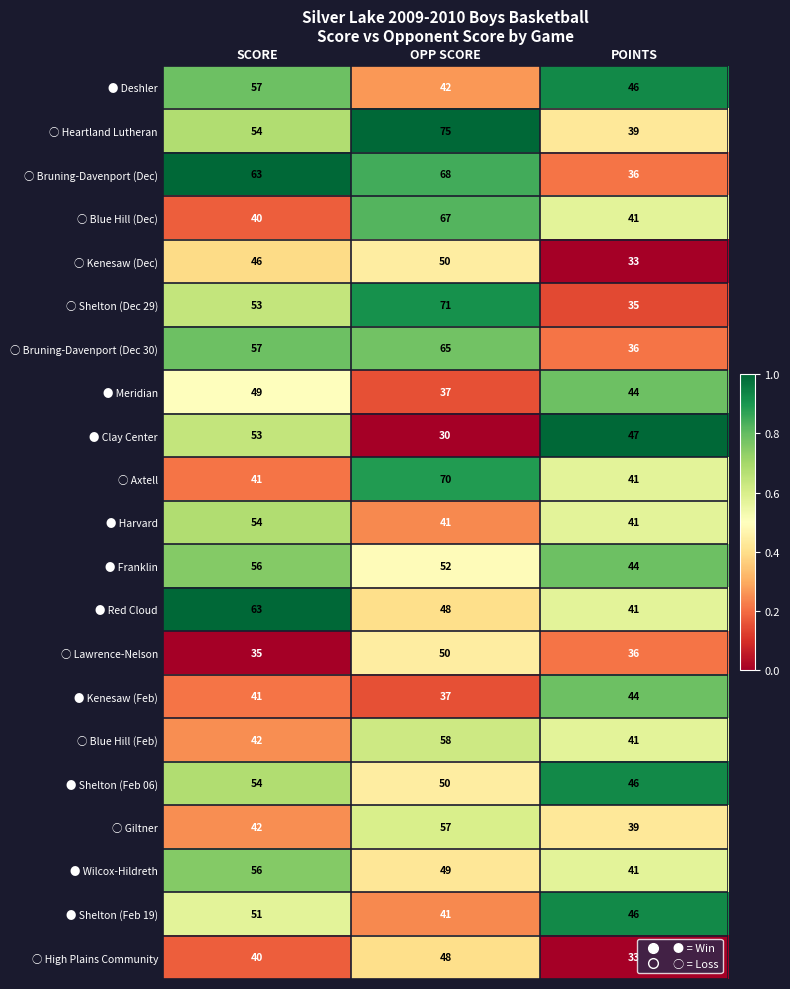

What is the sum of the ○ Shelton (Dec 29) values at OPP SCORE and SCORE?

124